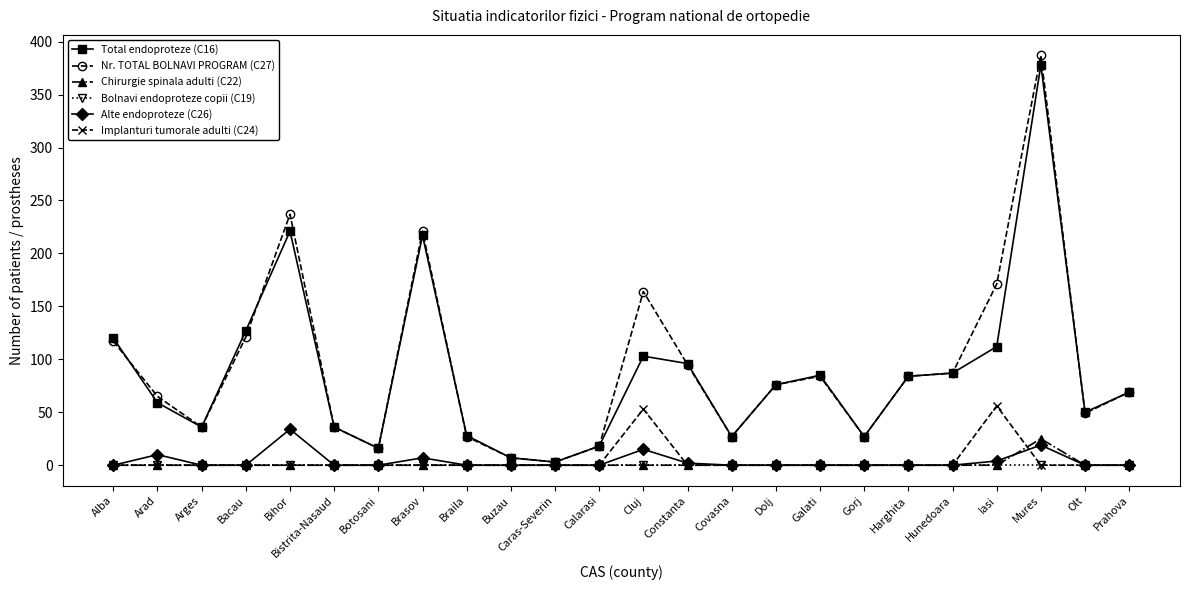

What is the label of the 3rd point from the left?

Arges